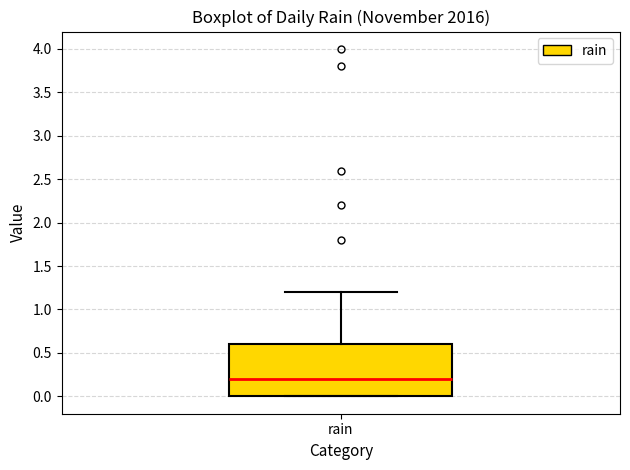

Transcribe this box plot: give where the median line is, the range the box spans, and where the two whiskers end, as read against the y-axis. The values are not printed on the chart, so give them approximately, as read against the axis.

median 0.2, box 0.0 to 0.6, whiskers 0.0 to 1.2